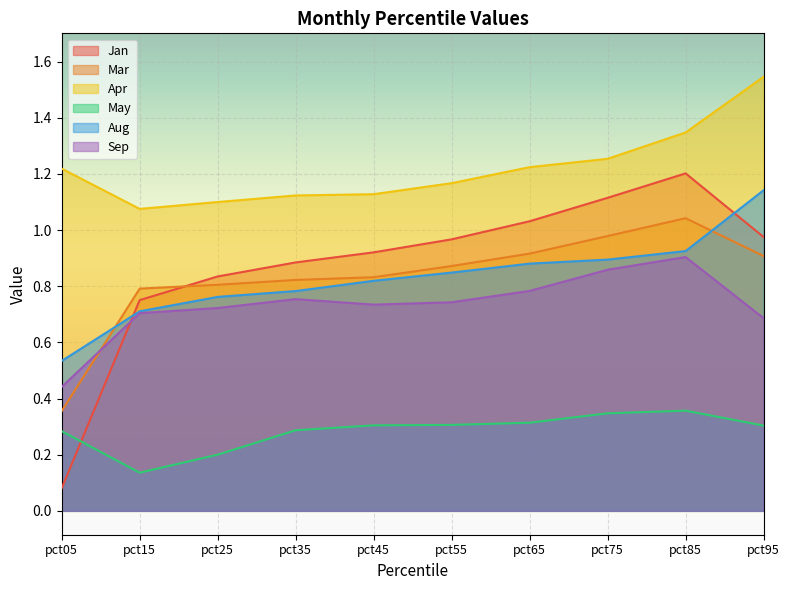

What value does the May series have at pct95?

0.3